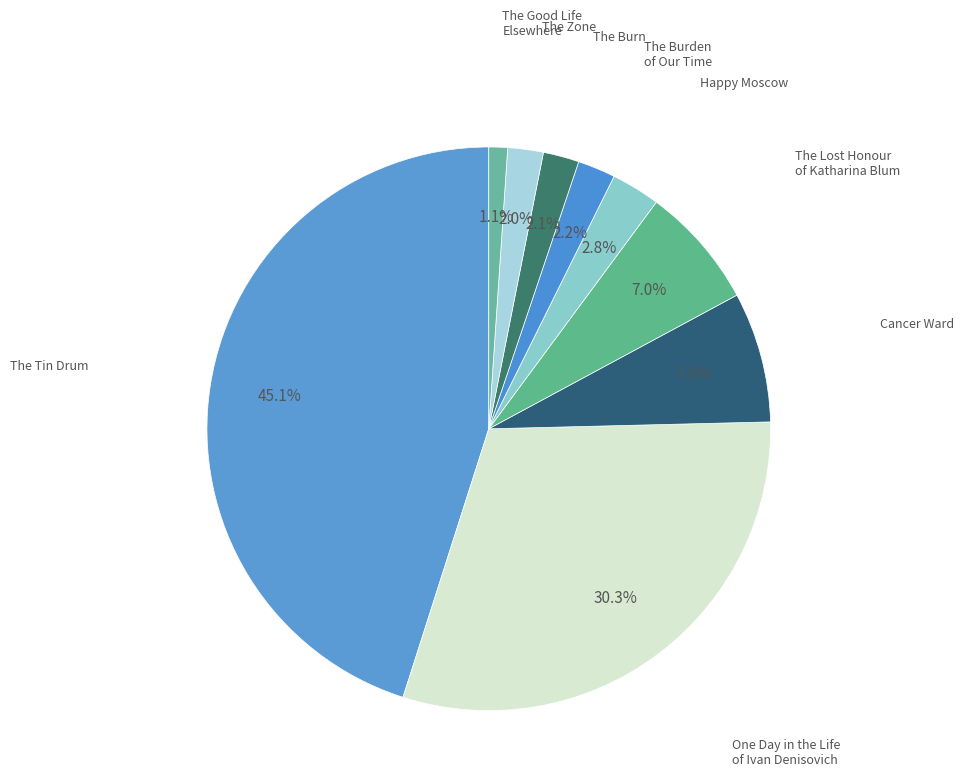

How many segments does this pie chart have?

9